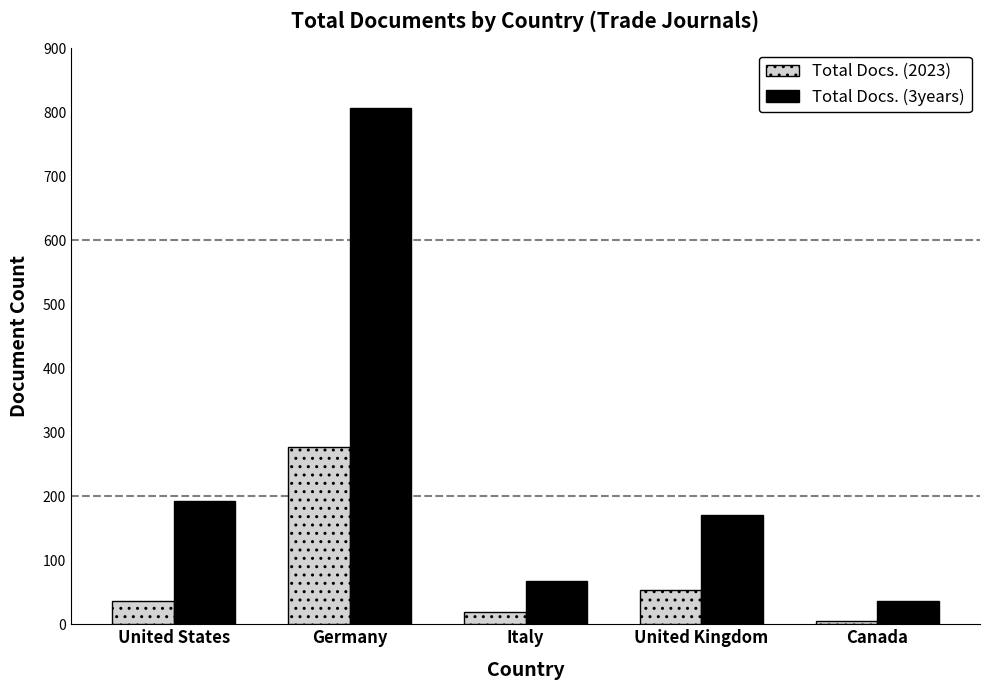

Rank the categories by Total Docs. (3years) value from highest to lowest.

Germany, United States, United Kingdom, Italy, Canada